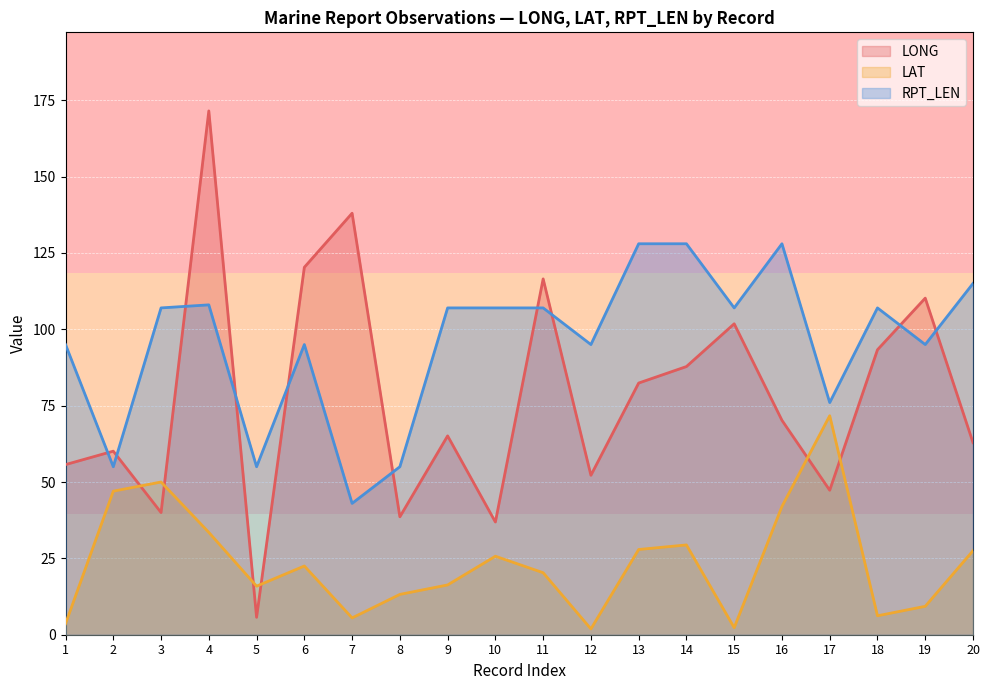

Does the chart display data point markers on the line(s)?

No